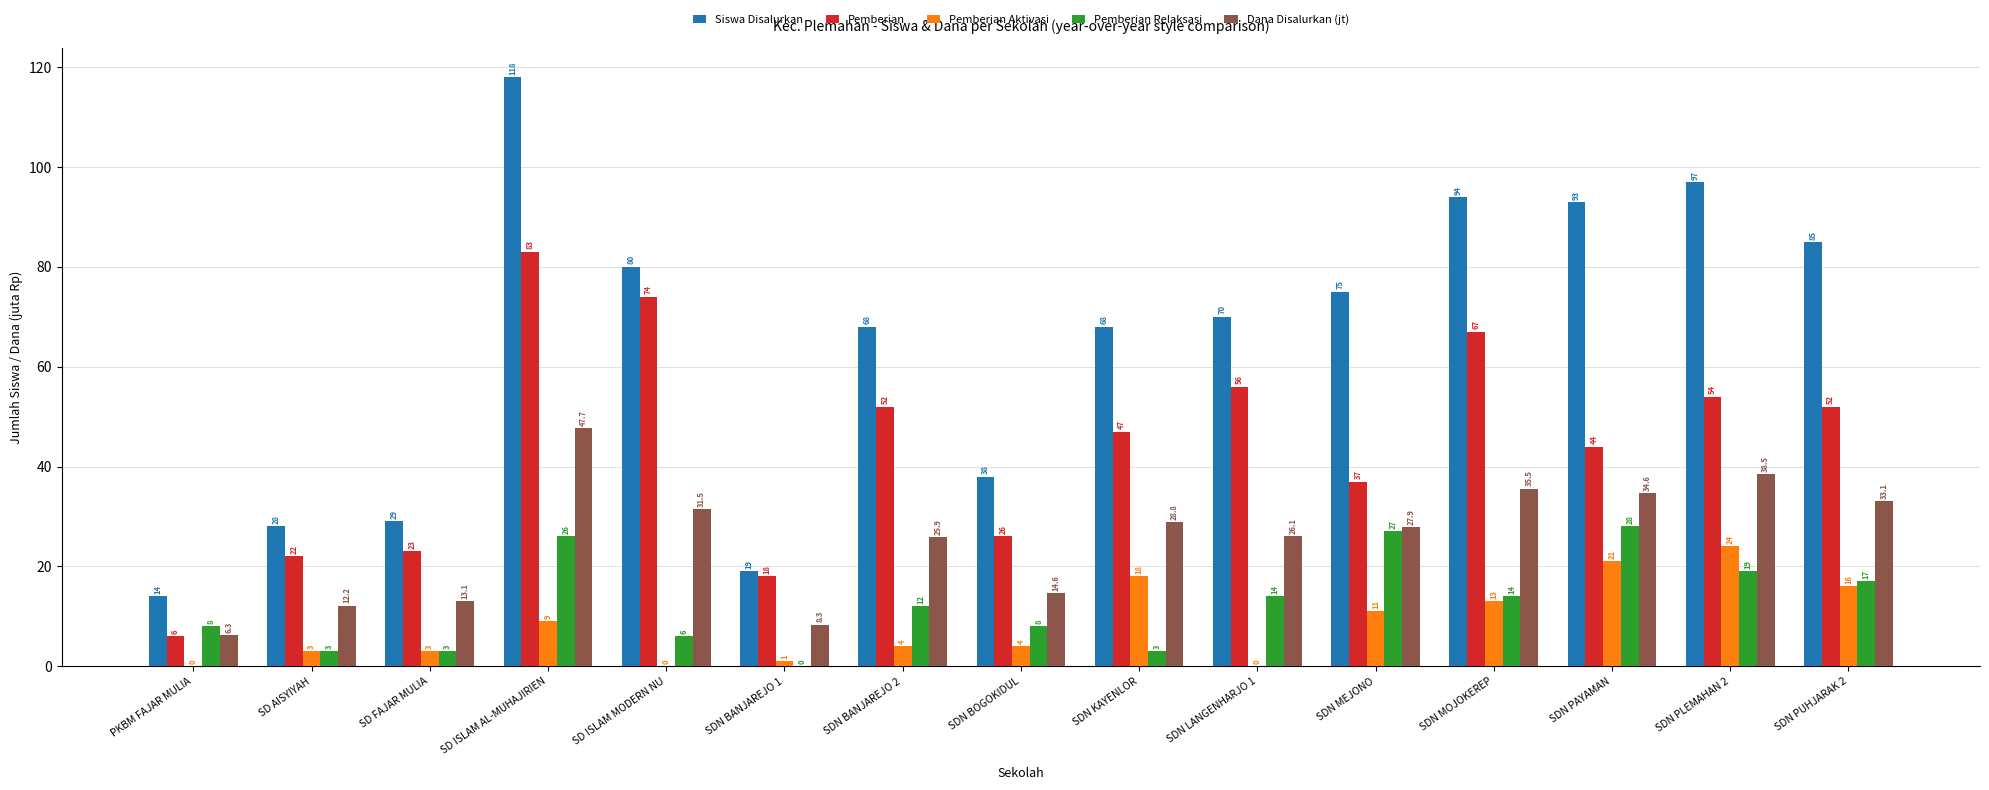

What is the greatest value displayed?

118.0